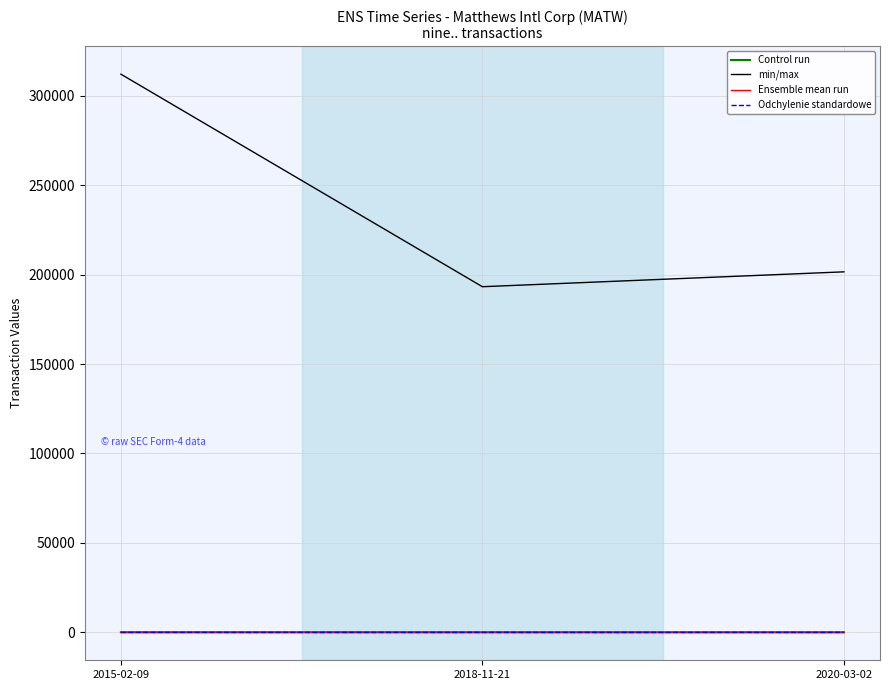

Between 2015-02-09 and 2018-11-21, which series saw the biggest shift?

min/max